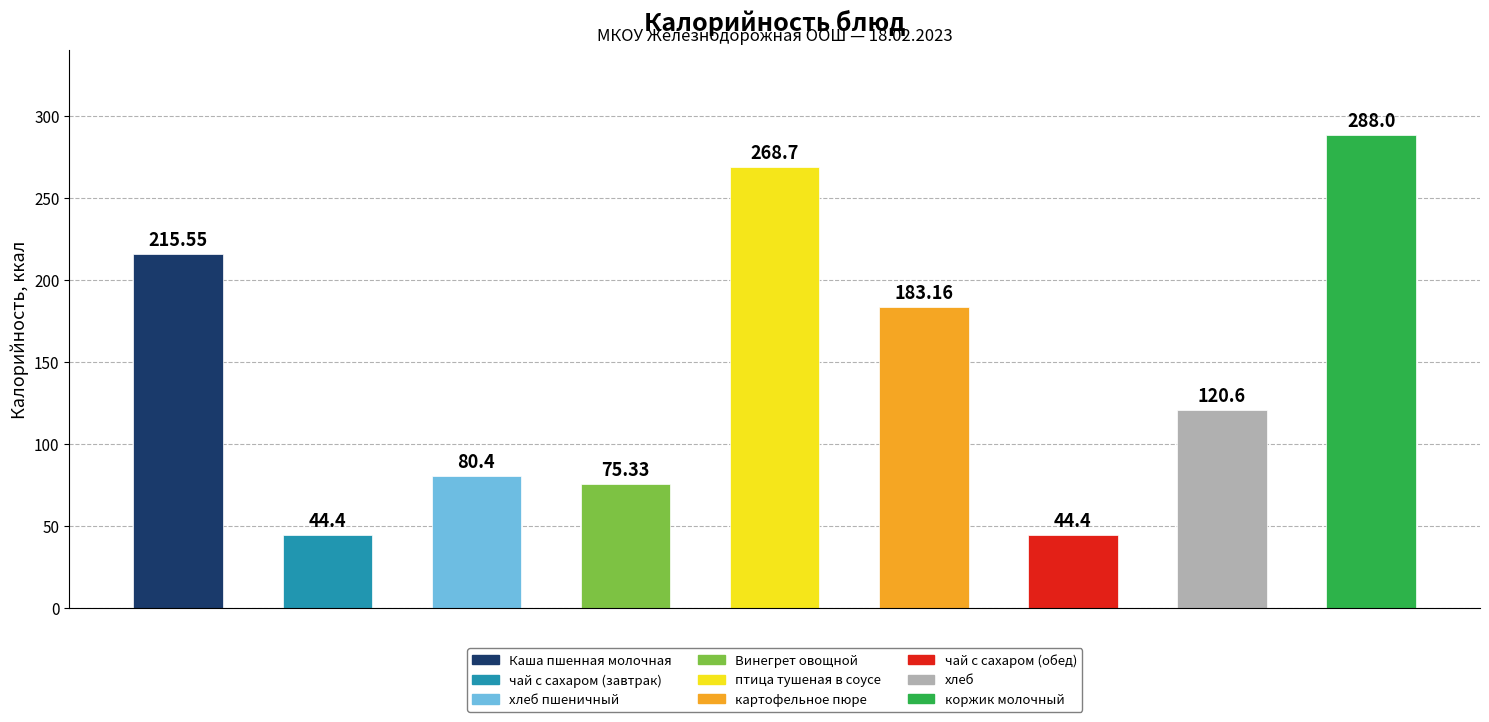

What is the difference between the maximum and second lowest values?

243.6